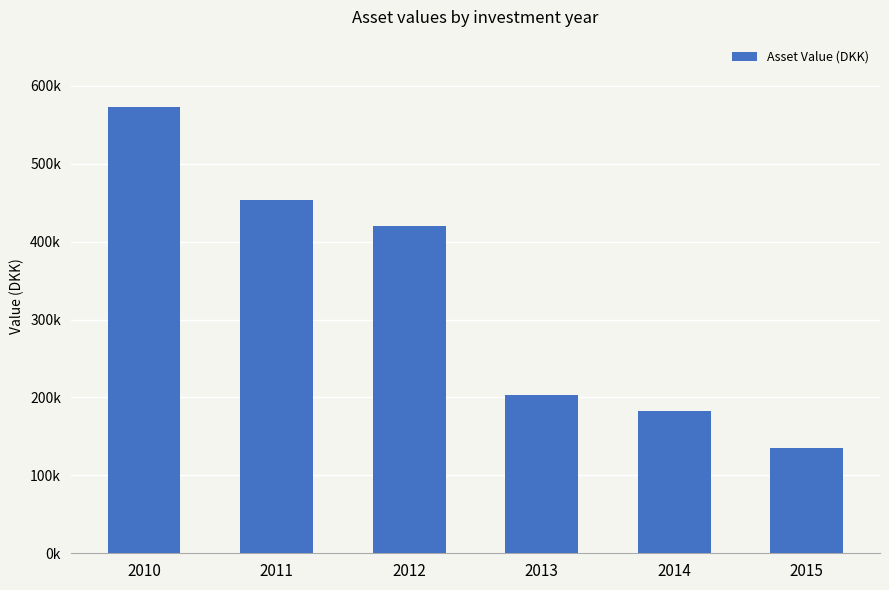

Which category has the lowest value across all series?

2015